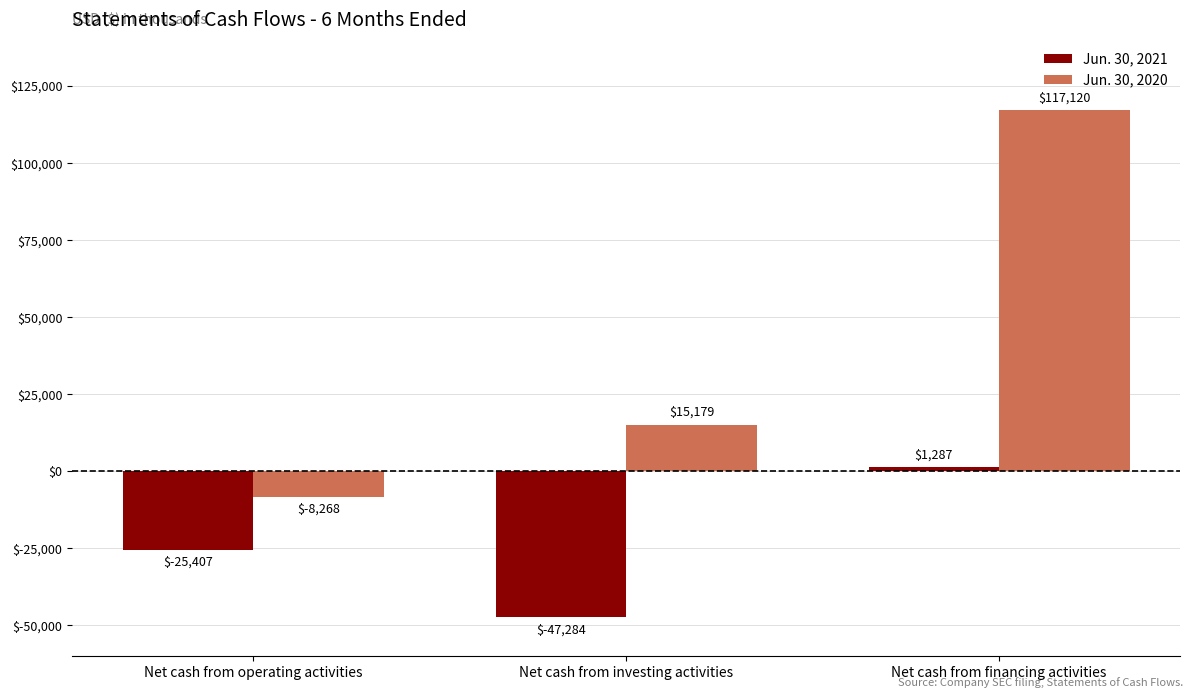

Are the bars horizontal?

No